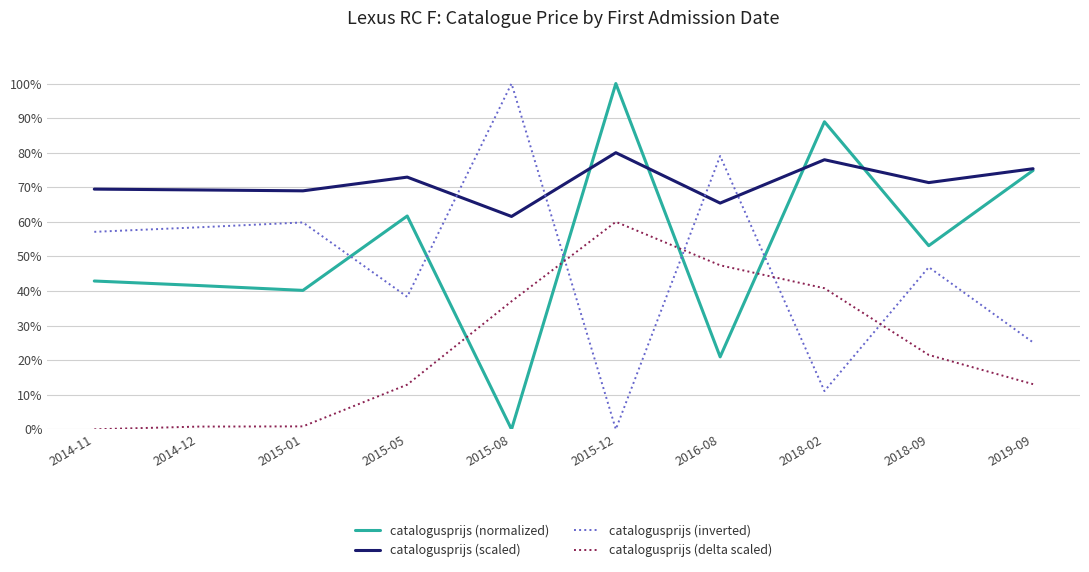

At how many categories does at least one series exceed 98?

2